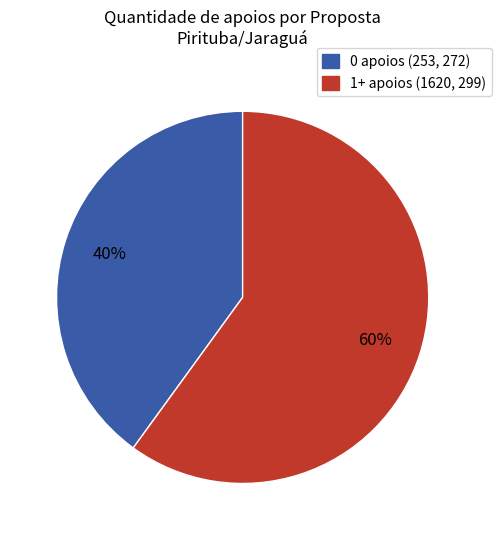

How many segments does this pie chart have?

2